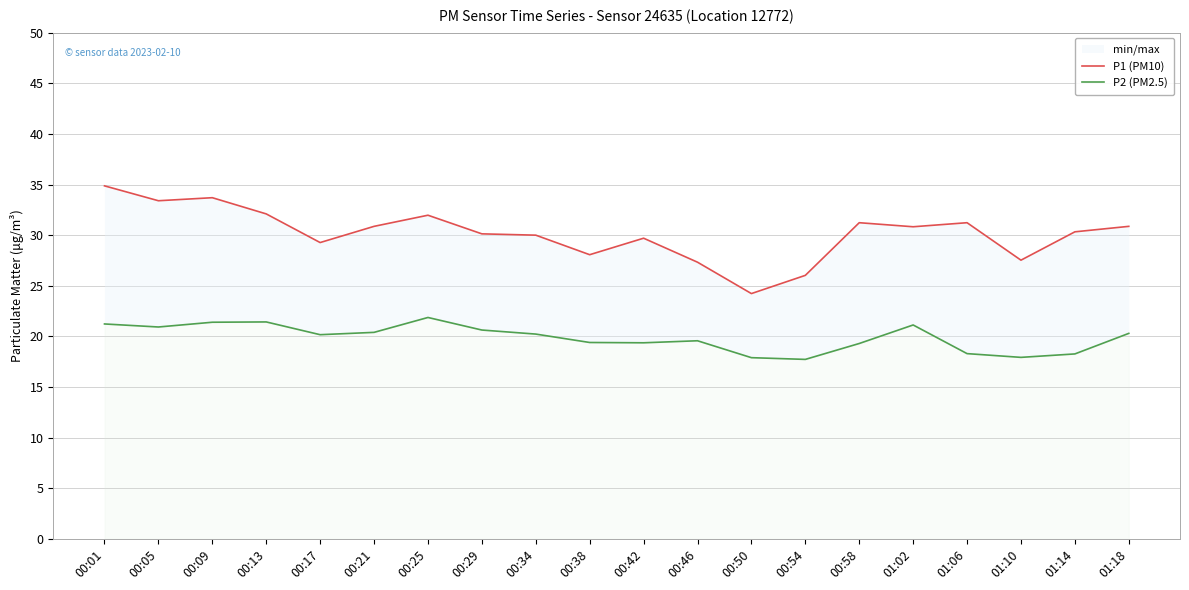

At which label does P2 (PM2.5) reach its minimum?

00:54